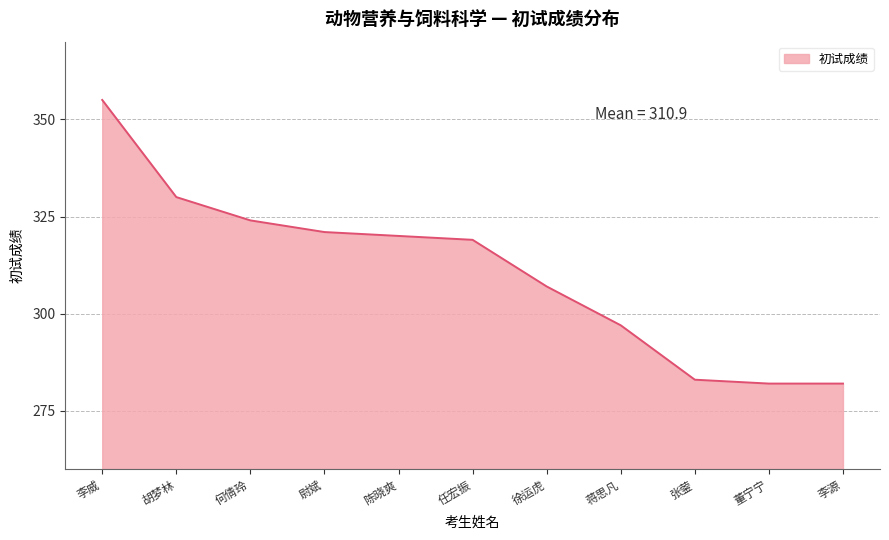

What position from the right is 何倩玲?

9